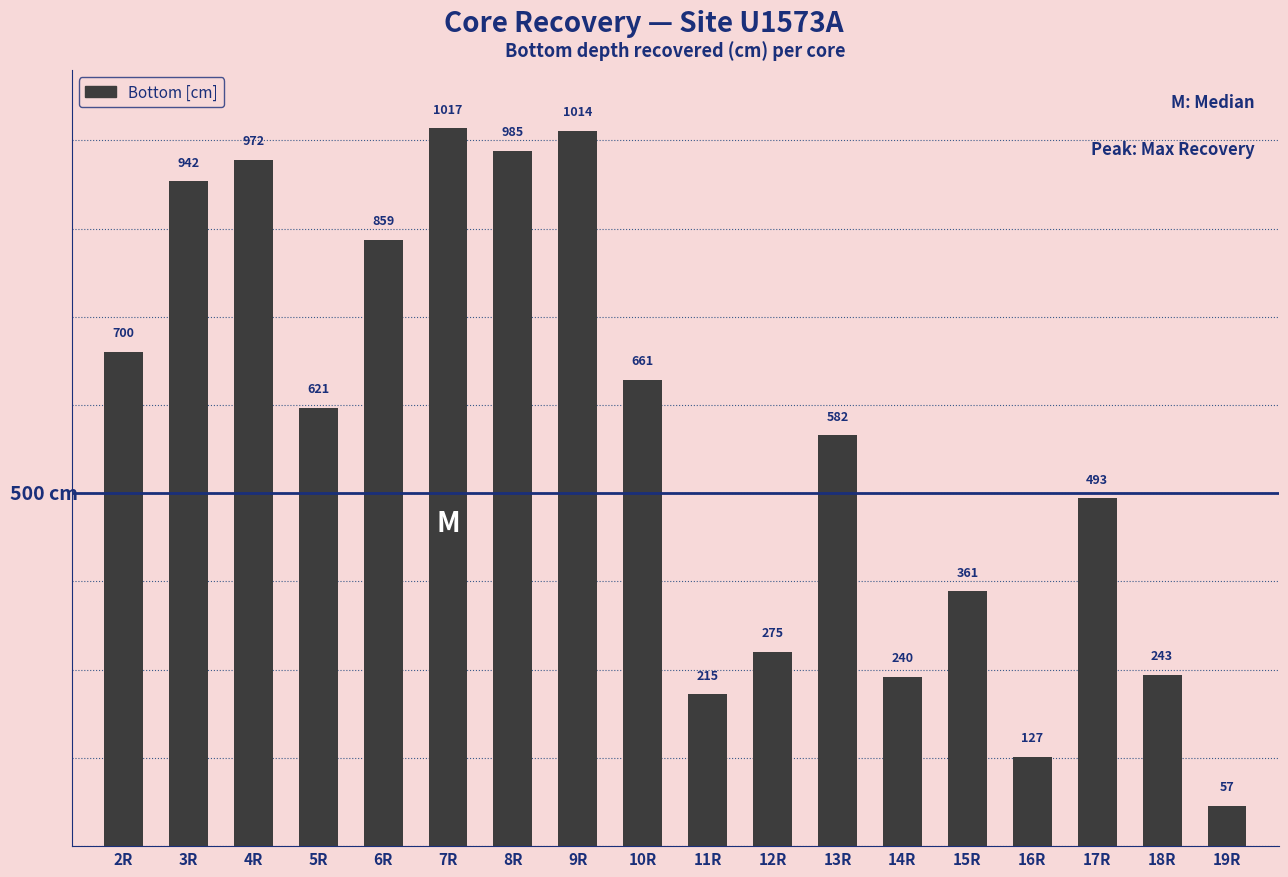

True or false: the data shows 1419 at 4R.

False